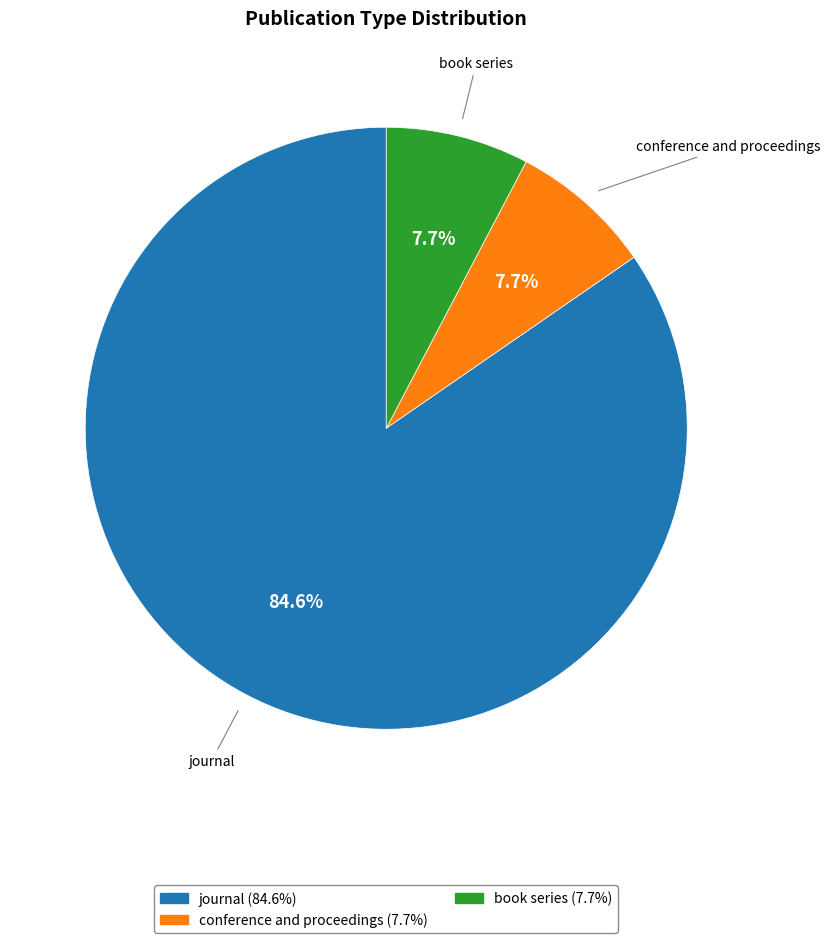

To the nearest percent, what portion does conference and proceedings represent?

8%